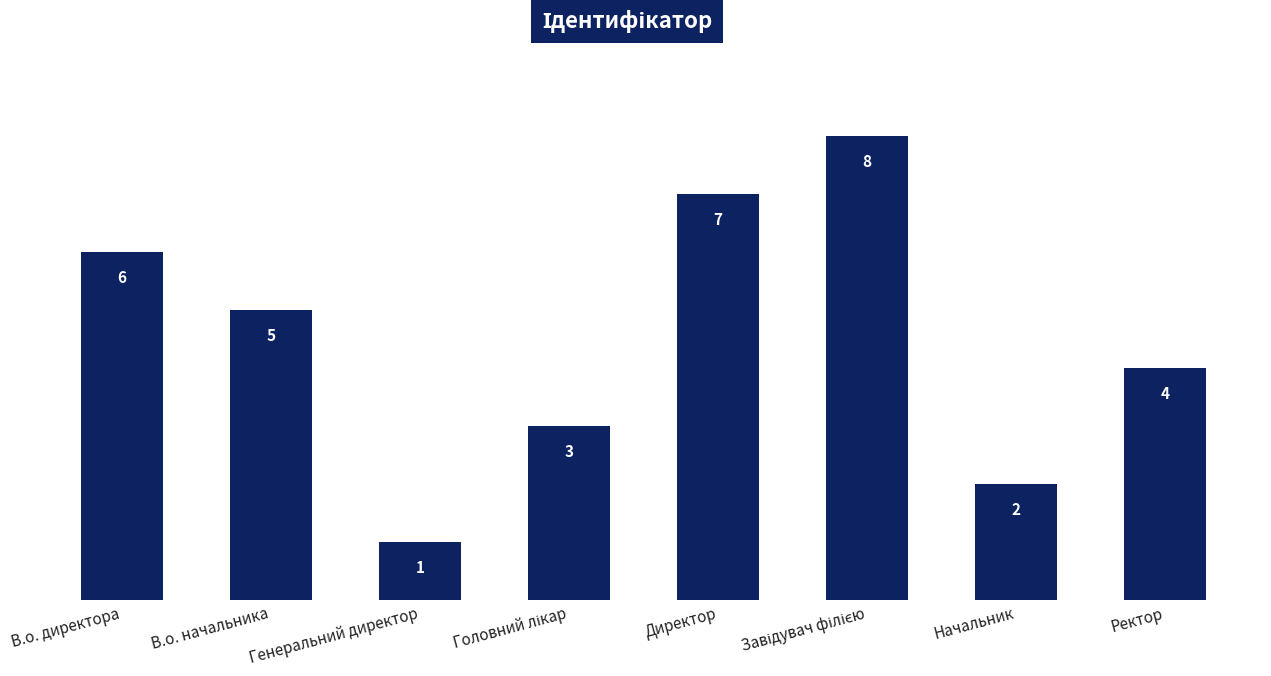

Which has a higher value, Генеральний директор or Ректор?

Ректор